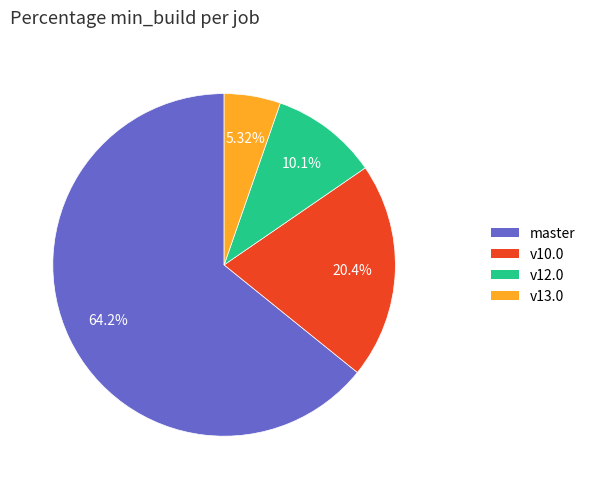

Which has a higher value, v10.0 or v12.0?

v10.0